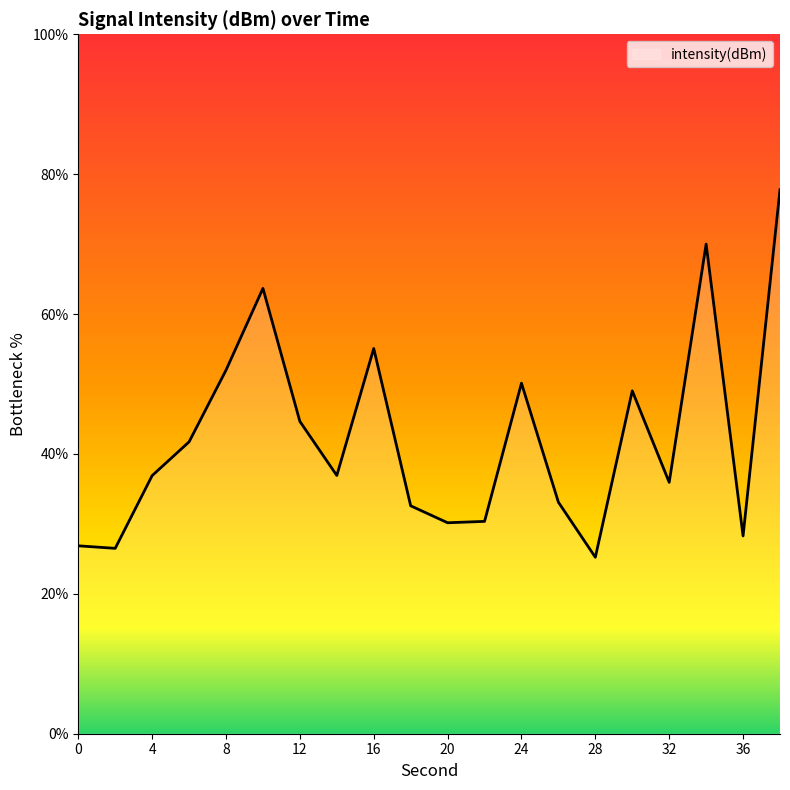

What is the maximum value shown in the chart?

77.8